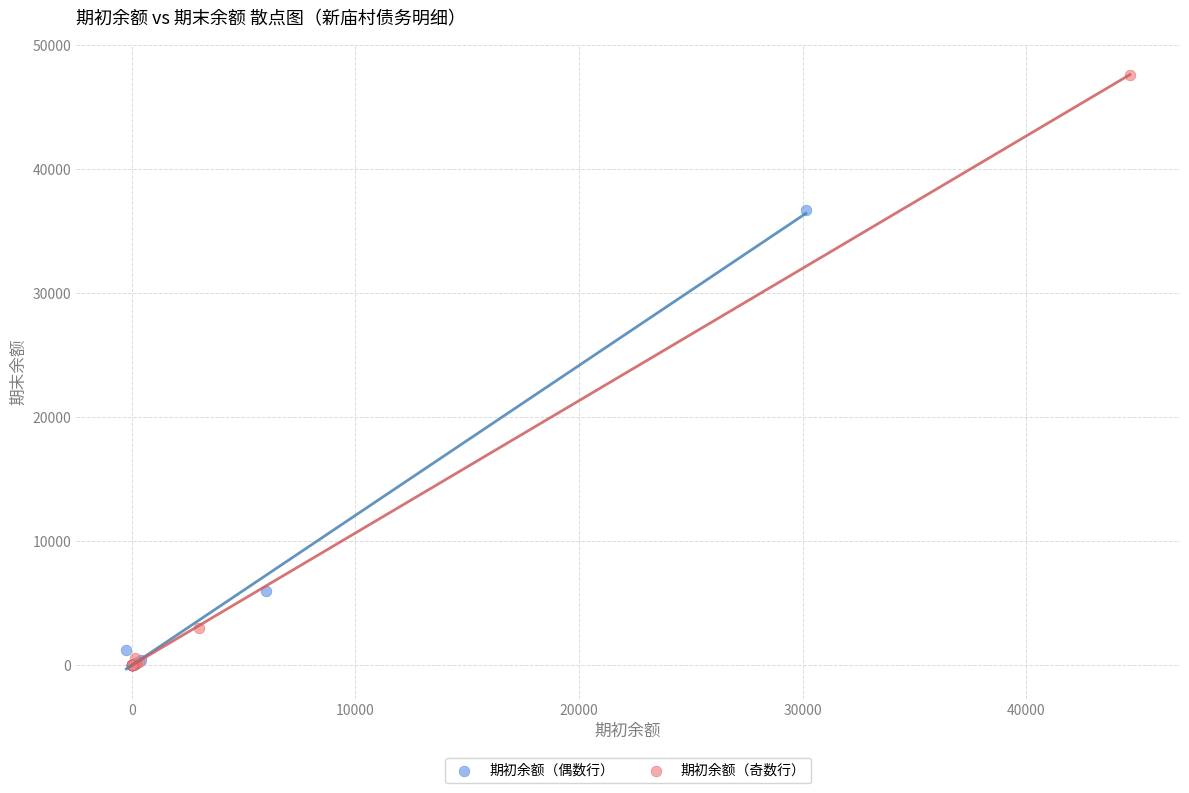

What are all the series names shown in the legend?

期初余额（偶数行）, 期初余额（奇数行）